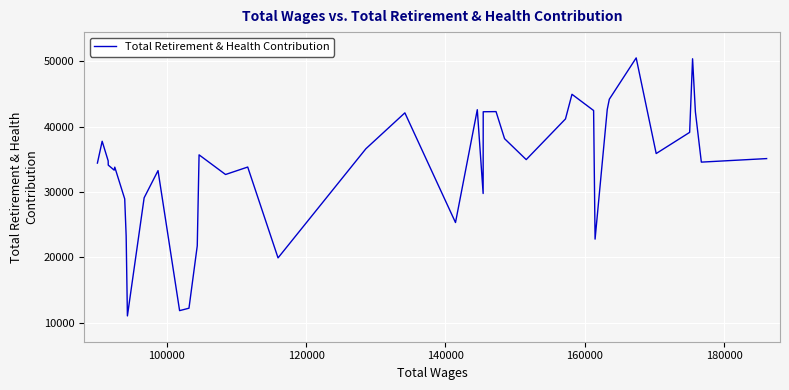

What is the minimum value shown in the chart?

11076